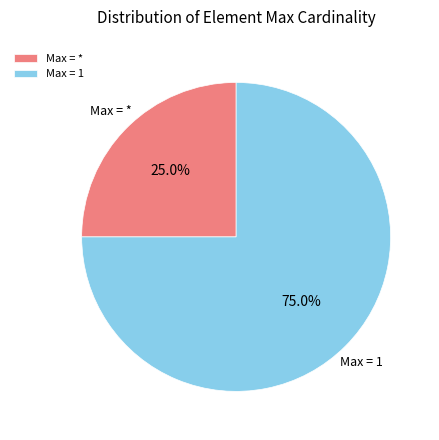

Is there any slice that represents more than half of the pie?

Yes